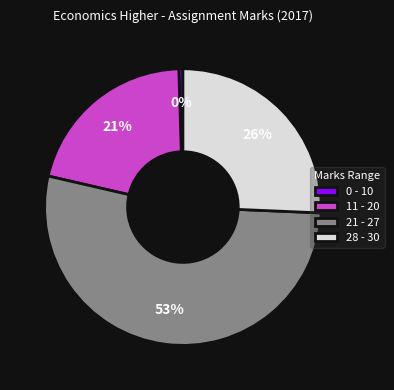

Count the number of slices in the pie.

4